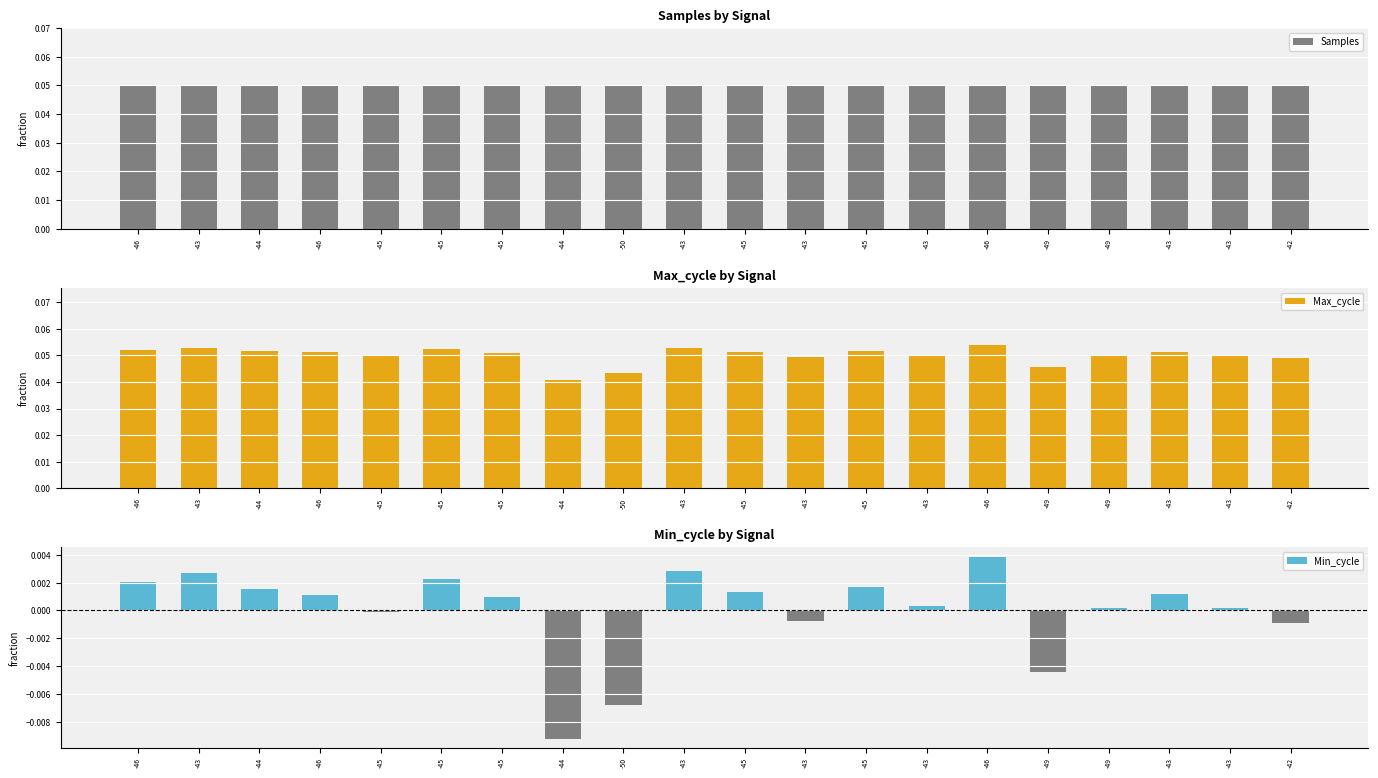

Which series has the largest total across all categories?

Samples